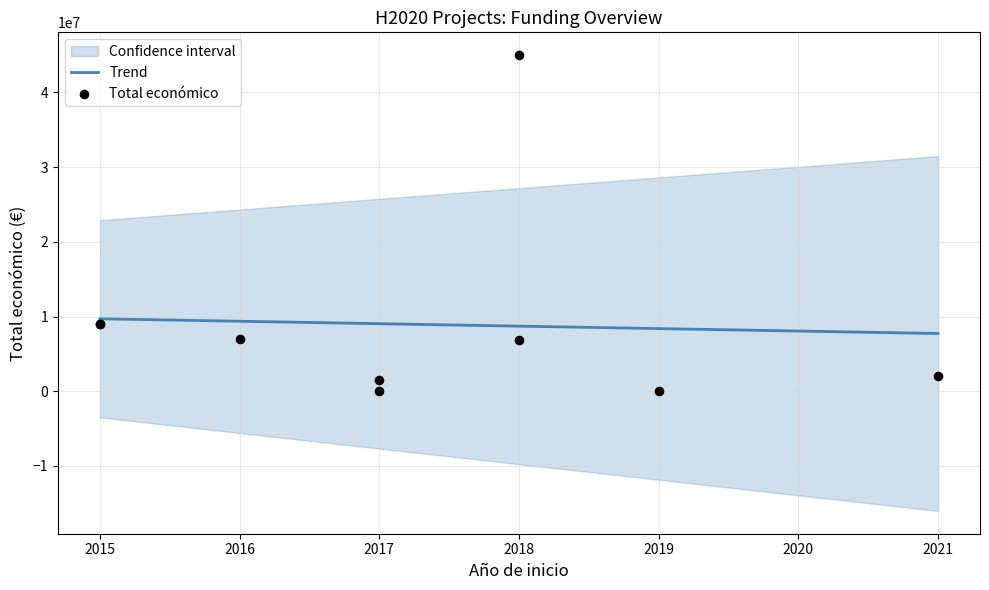

At which category is the sum across all series the highest?

2018